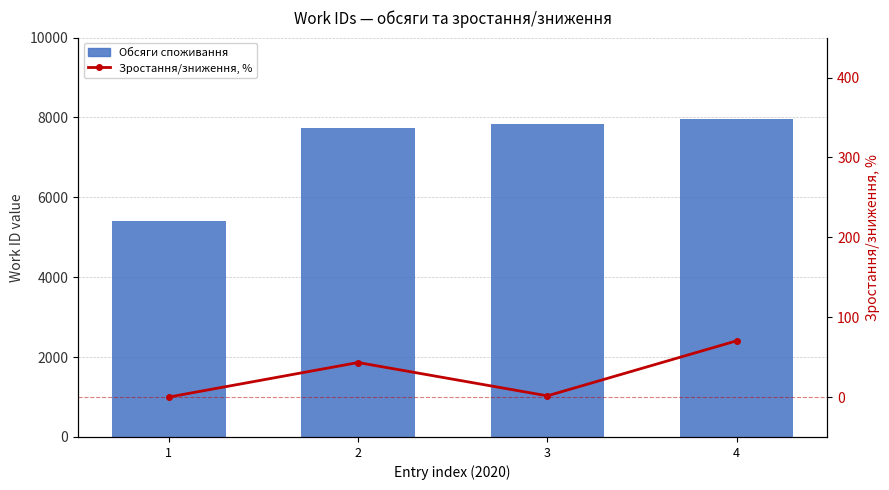

Reading left to right, list all the values displayed in this chart.

Work ID (обсяги споживання): 1=5399.0	2=7725.0	3=7836.0	4=7957.0
Зростання/зниження, %: 1=0.0	2=43.2	3=1.5	4=70.4